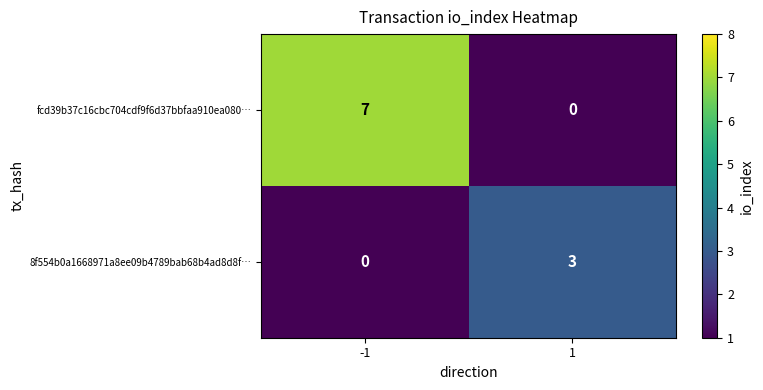

List the series in order of their overall mean, highest first.

fcd39b37c16cbc704cdf9f6d37bbfaa910ea080…, 8f554b0a1668971a8ee09b4789bab68b4ad8d8f…